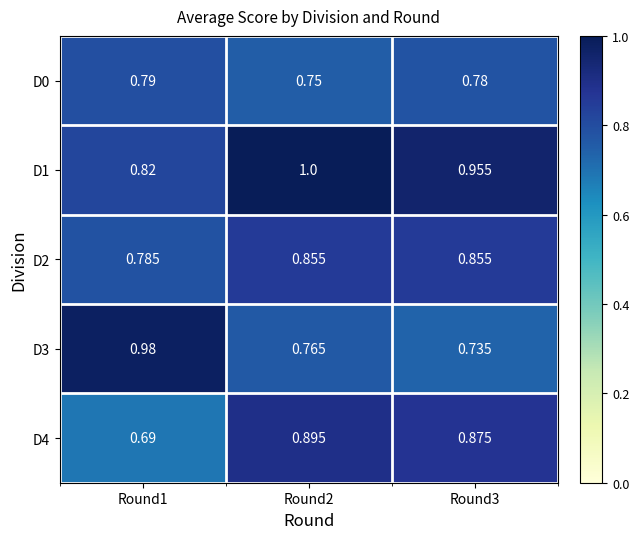

How many categories are shown in the chart?

3